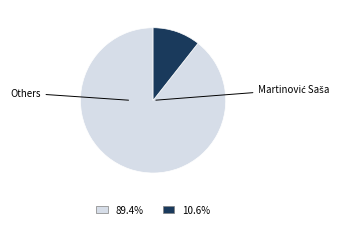

Does any single category account for the majority?

Yes